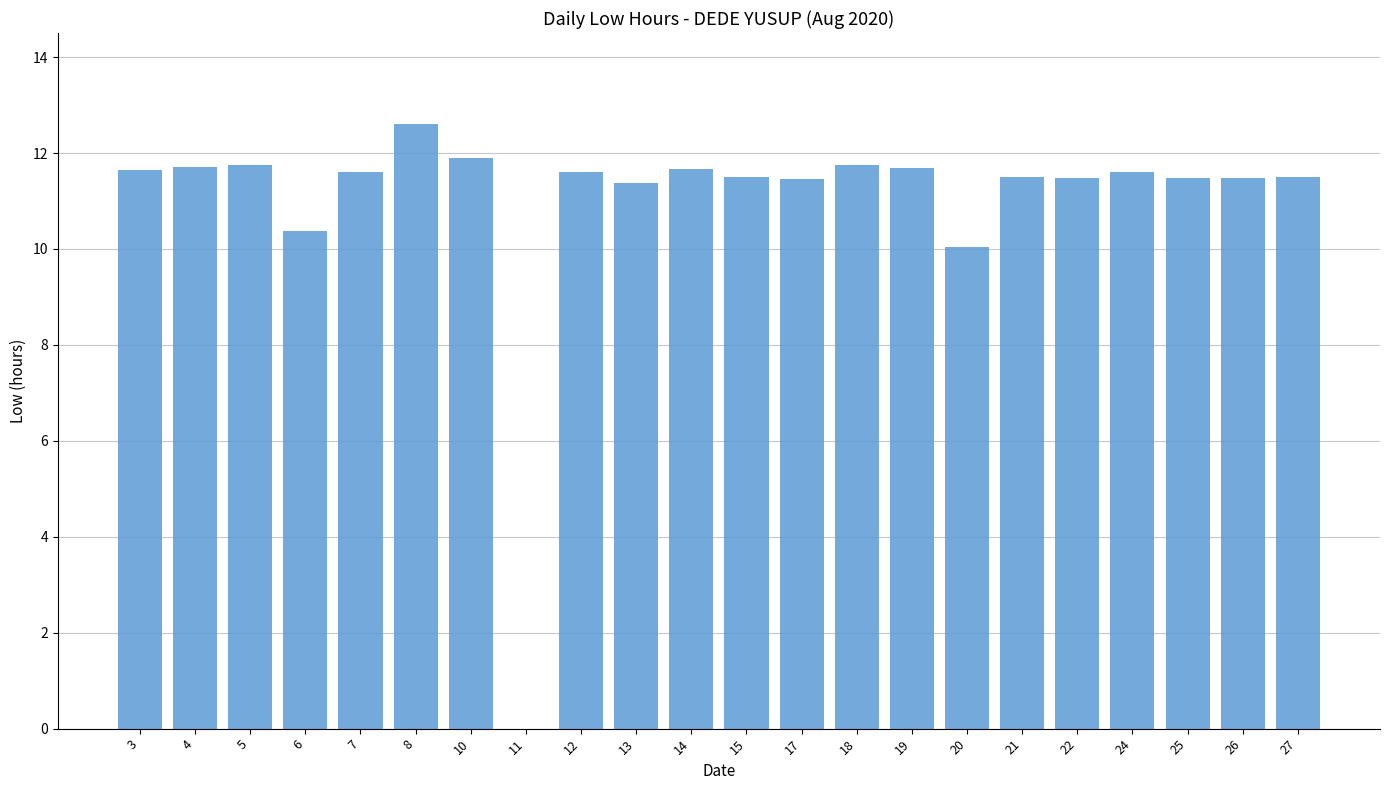

Does the chart contain stacked bars?

No